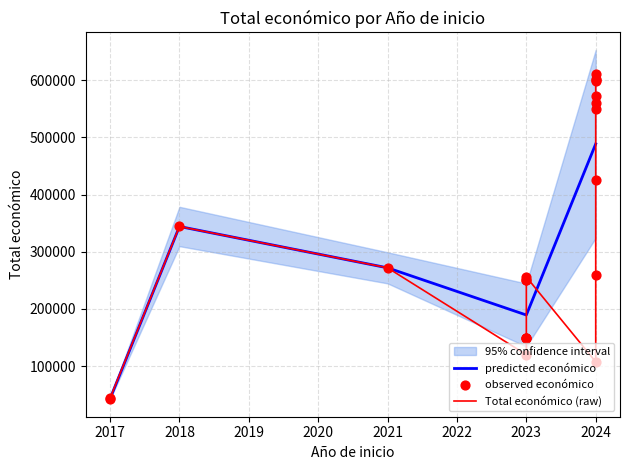

Rank the categories by predicted económico value from highest to lowest.

2024, 2018, 2021, 2023, 2017